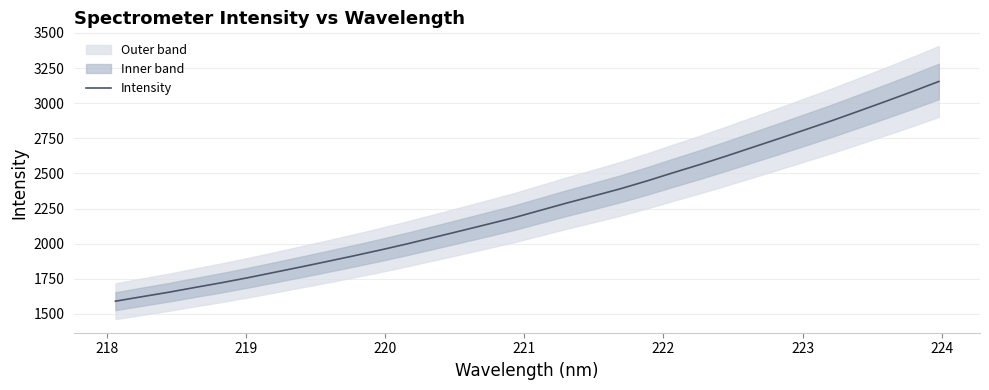

What is the lowest value of the Intensity series?

1590.7